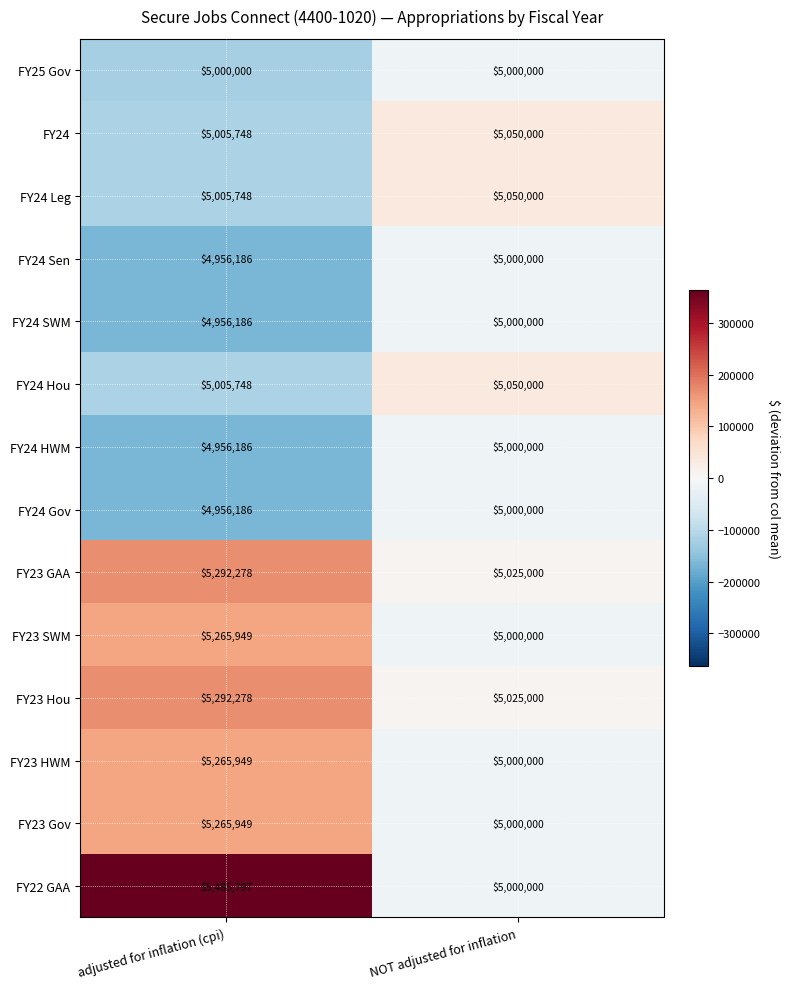

Which series changed the most between adjusted for inflation (cpi) and NOT adjusted for inflation?

FY22 GAA